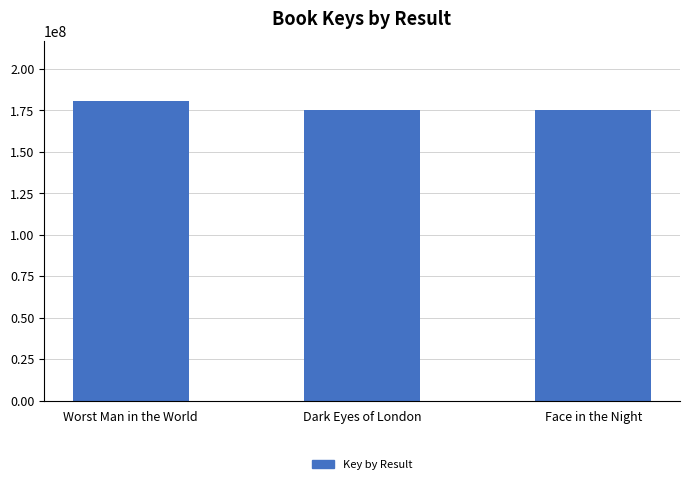

True or false: the data shows 175300901 at Face in the Night.

True